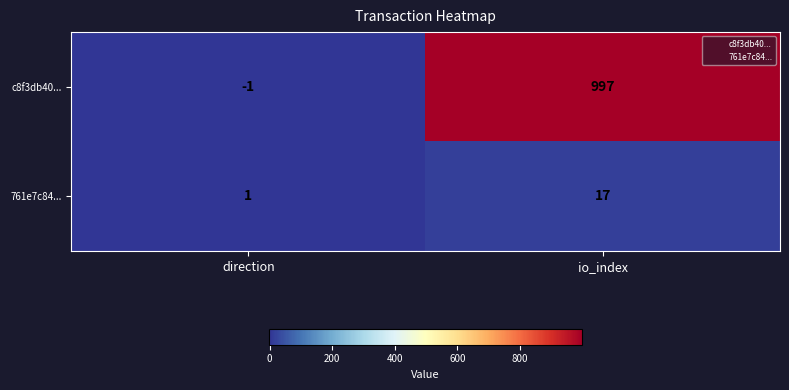

Which series changed the most between direction and io_index?

c8f3db40...